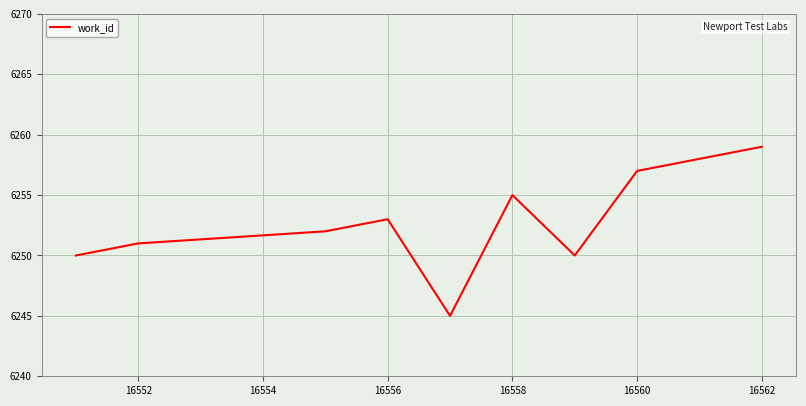

What is the smallest value displayed?

6245